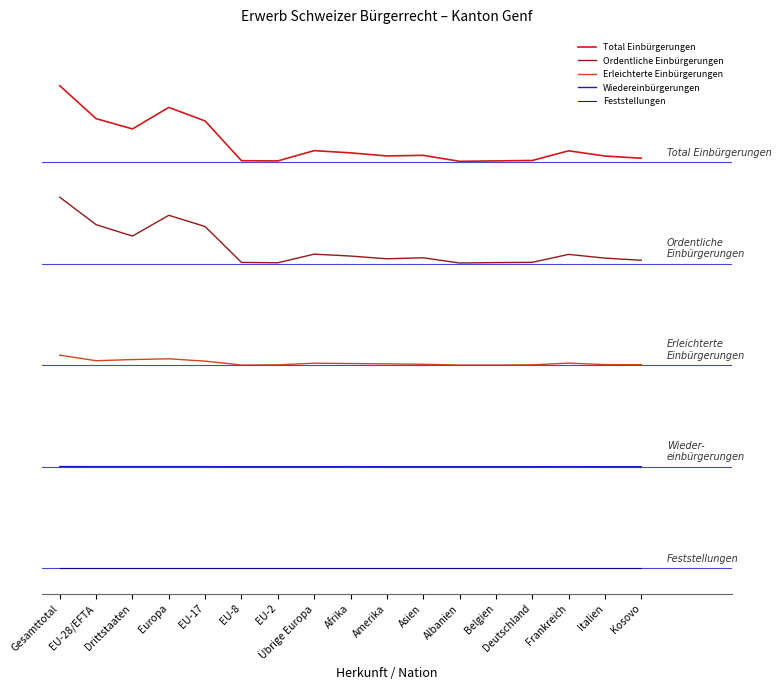

What are all the series names shown in the legend?

Total Einbürgerungen, Ordentliche Einbürgerungen, Erleichterte Einbürgerungen, Wiedereinbürgerungen, Feststellungen